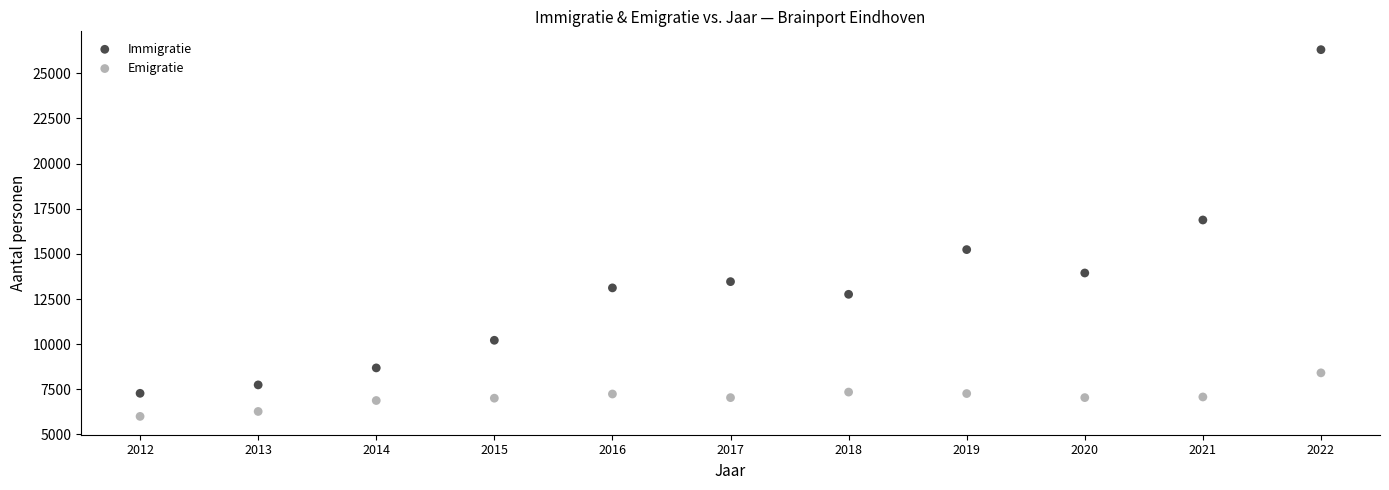

Which series reaches the maximum Y coordinate?

Immigratie